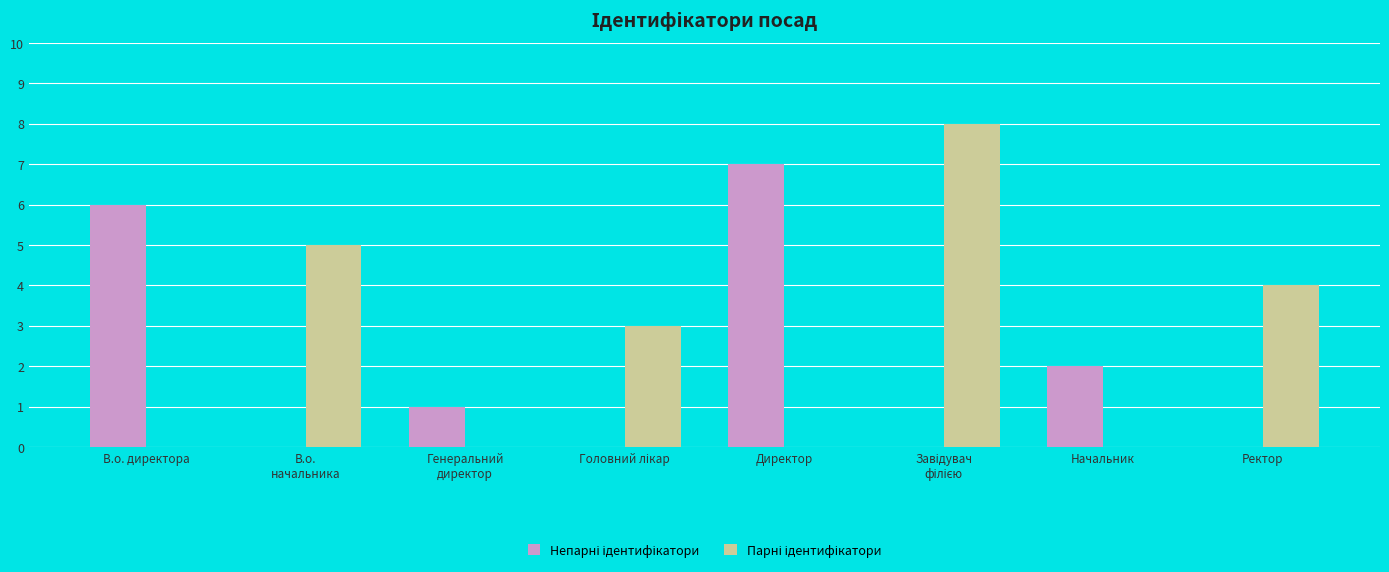

What is the total value across all series at Директор?

7